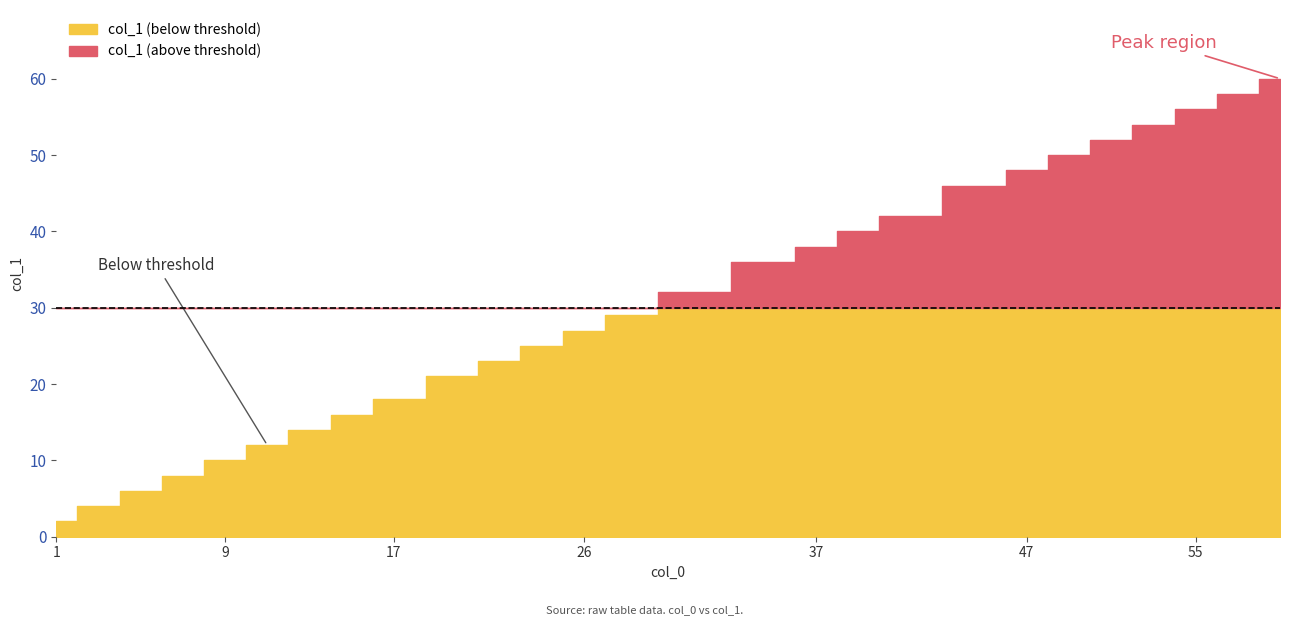

How many lines are shown in the chart?

1